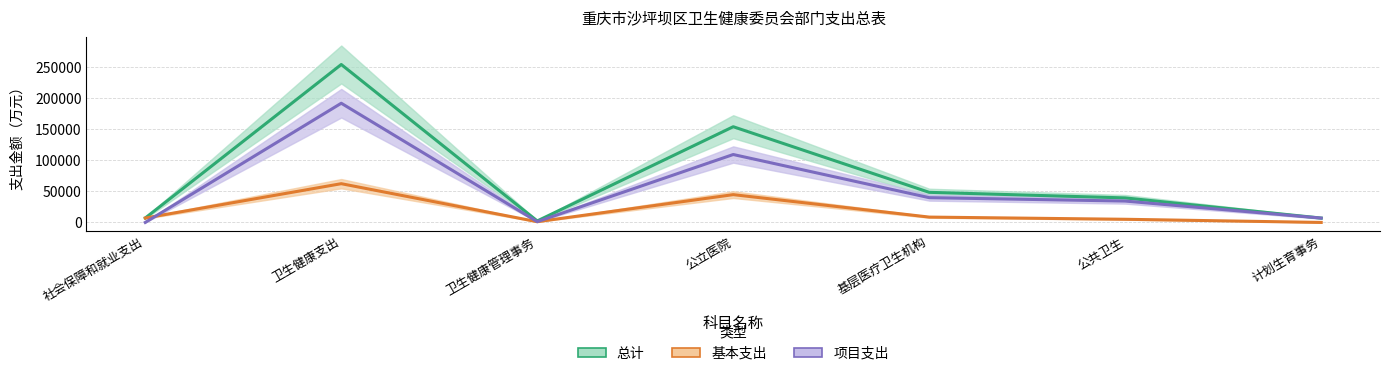

What is the value of the 基本支出 point at the 1st from the left?

7112.7